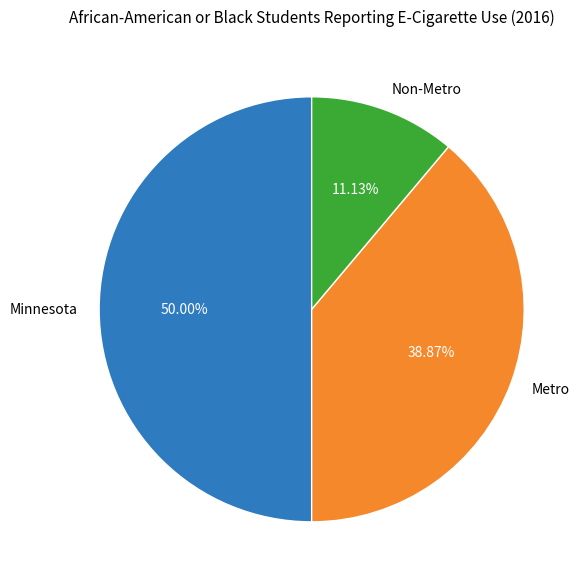

How many slices are in this pie chart?

3